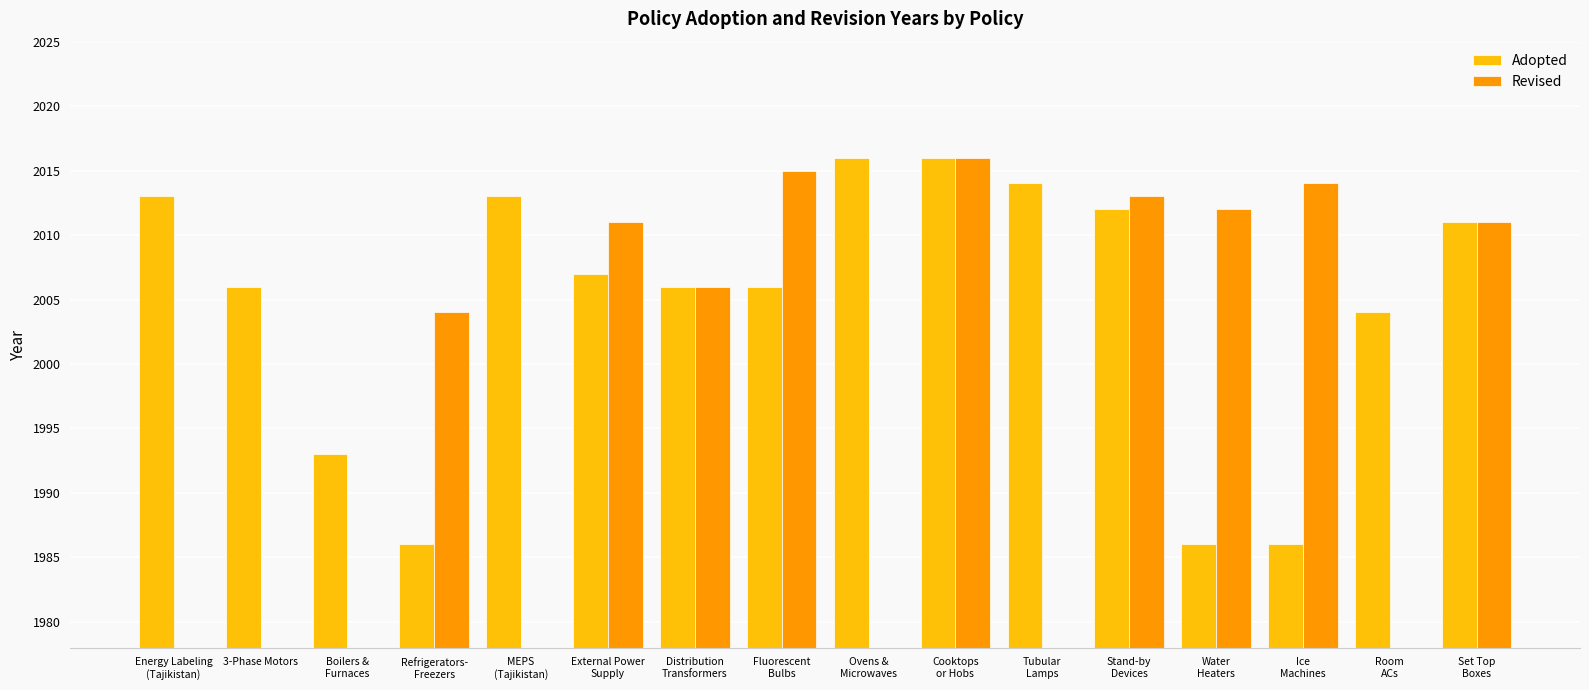

What is the total value across all series at Room
ACs?

2004